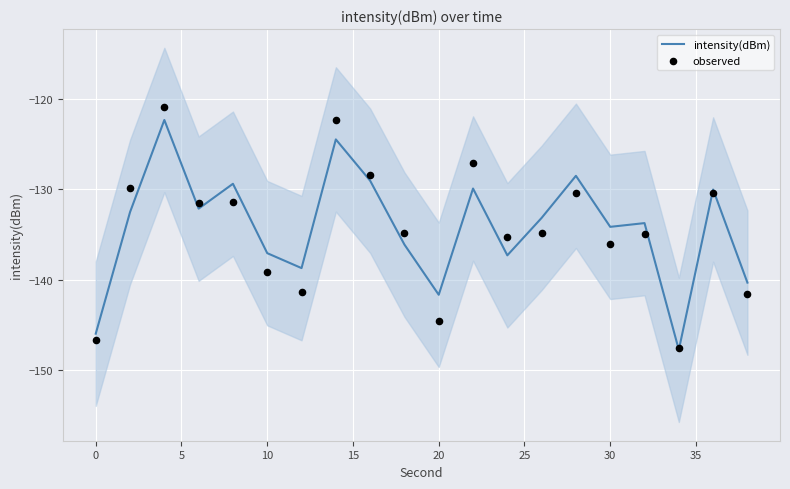

What are all the series names shown in the legend?

intensity(dBm), observed